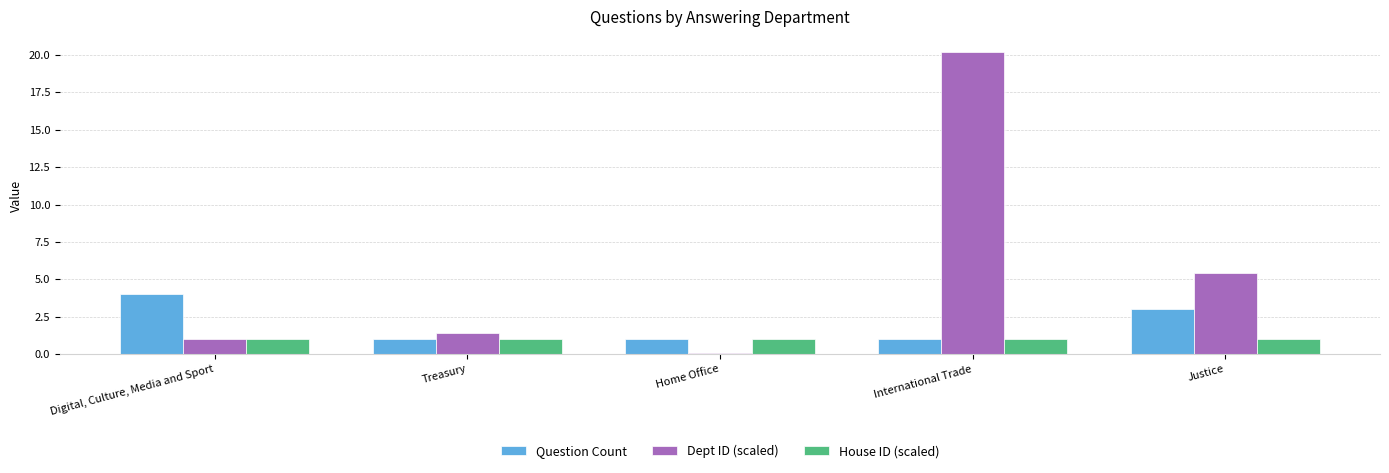

At which category does the chart reach its peak across all series?

International Trade